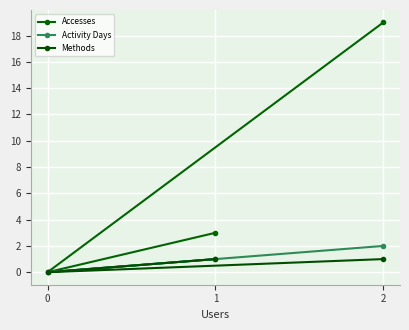

What is the average value of the Accesses series?

7